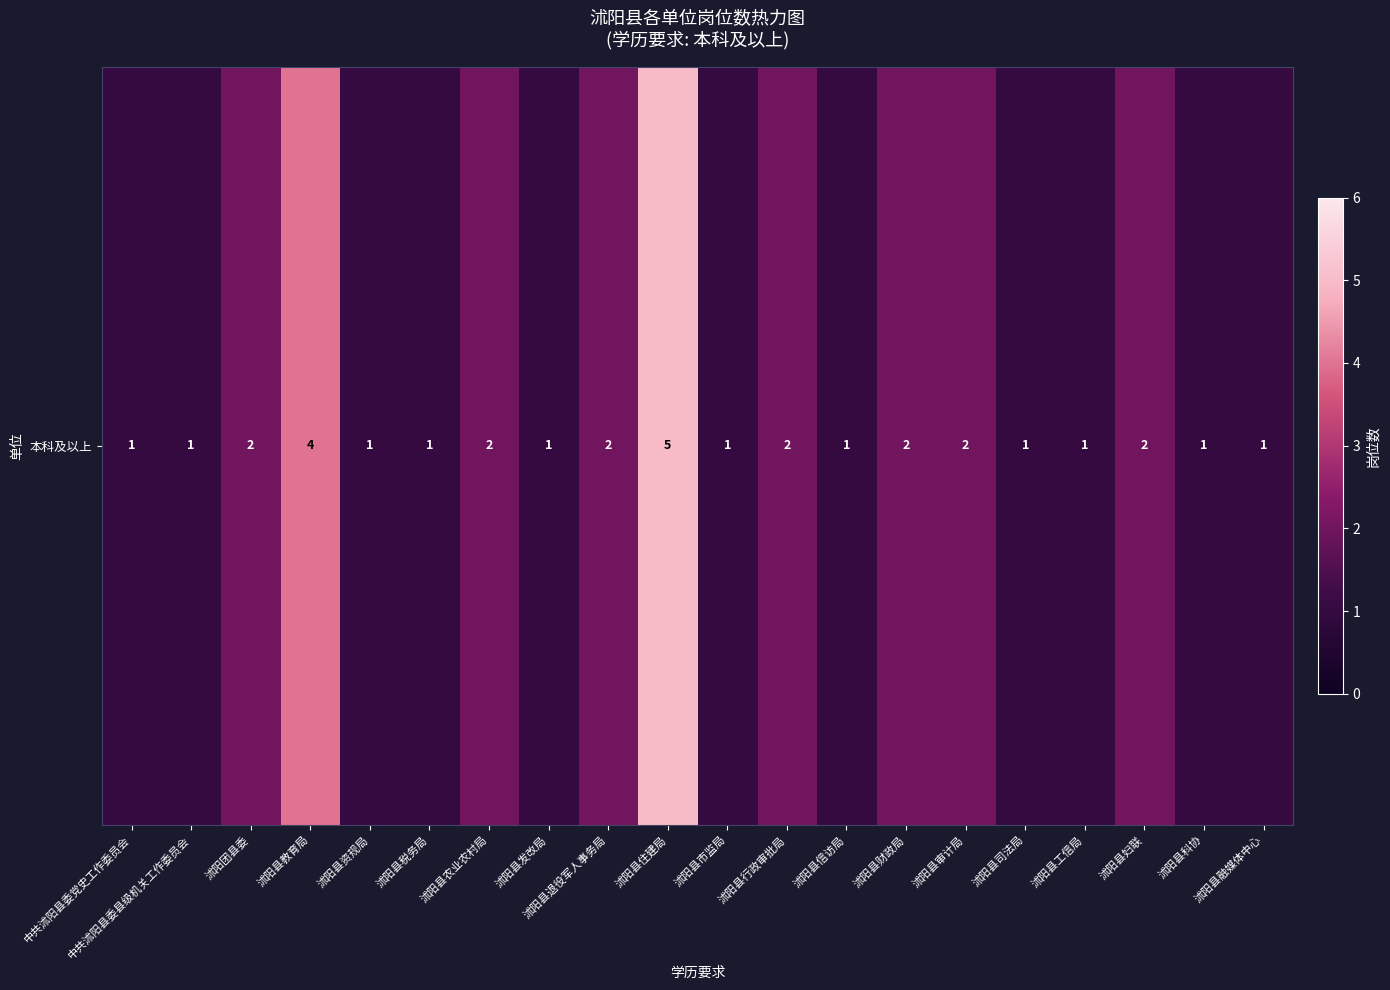

The value at 沭阳县妇联 is 4. True or false?

False